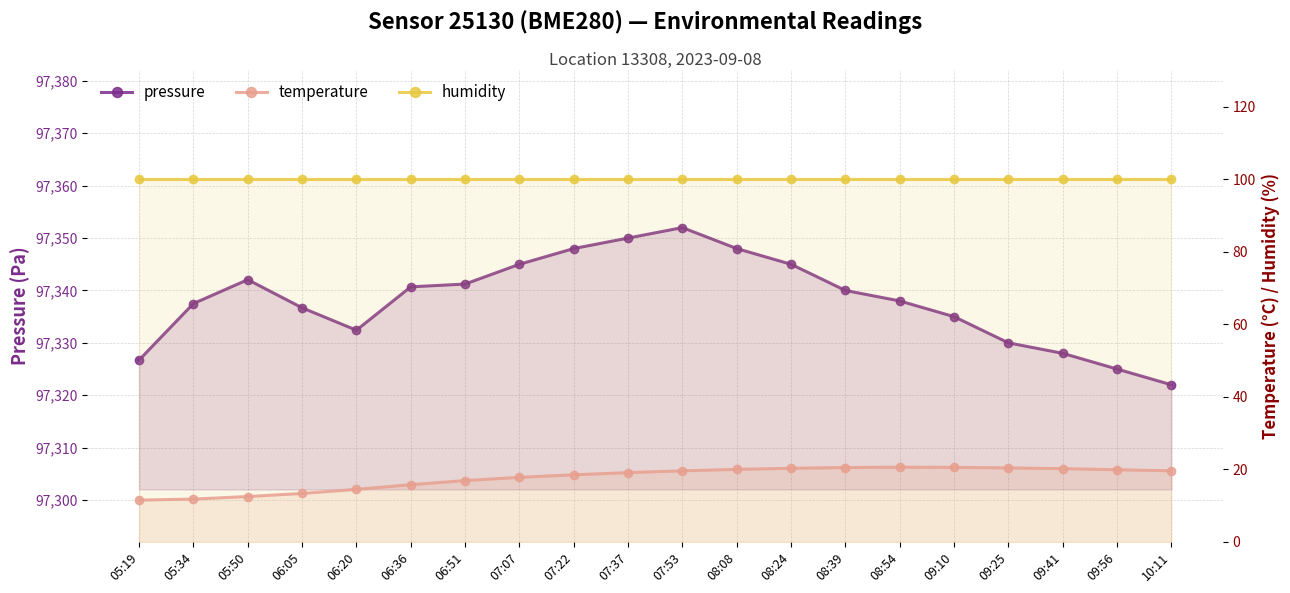

Which category has the lowest value across all series?

05:19